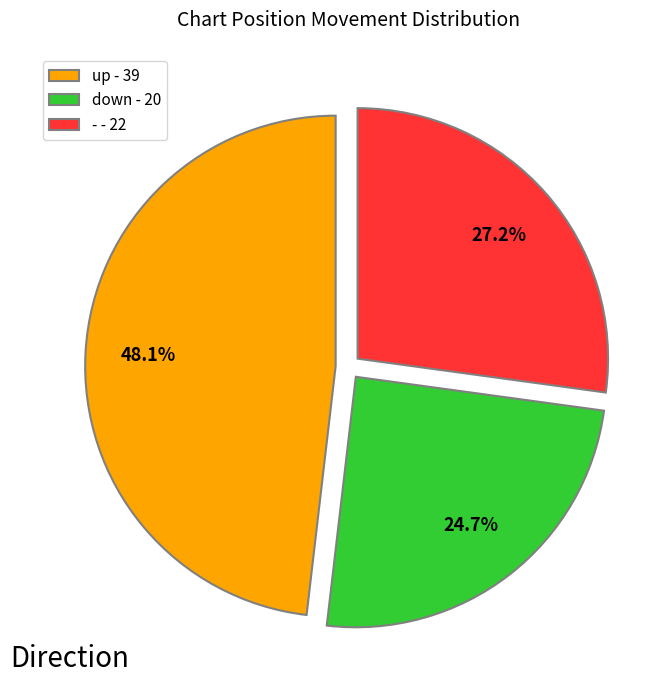

To the nearest percent, what is the difference between the largest and smallest slice percentages?

23%